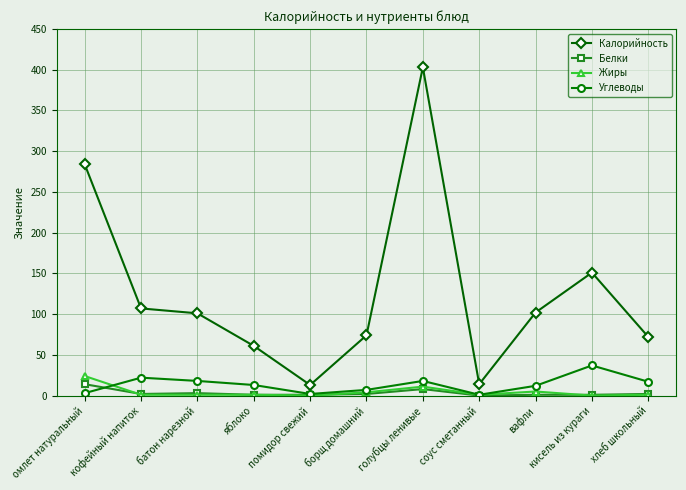

Between борщ домашний and соус сметанный, which series saw the biggest shift?

Калорийность